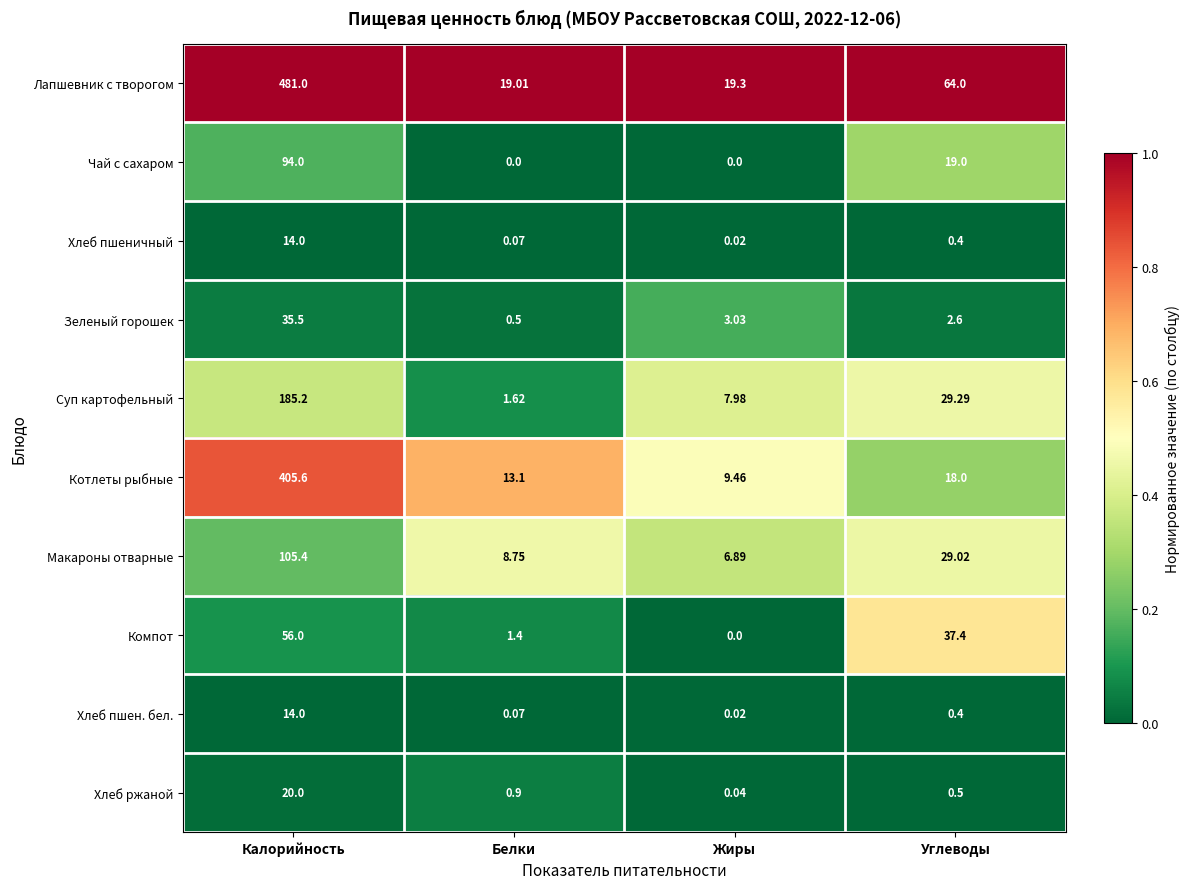

Which series has the largest total across all categories?

Лапшевник с творогом